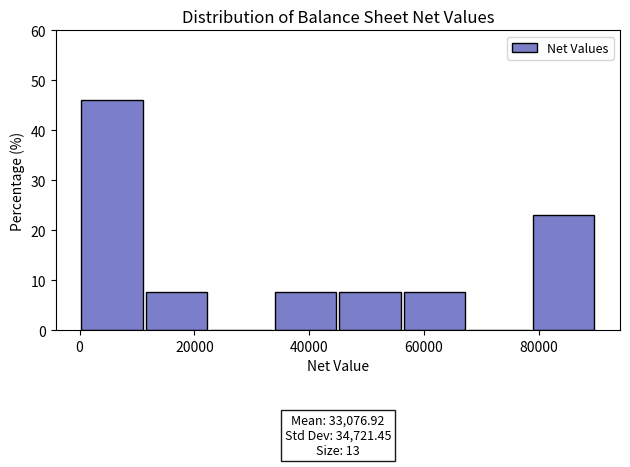

Over which range of the x-axis is the bar tallest?

0 to 12000